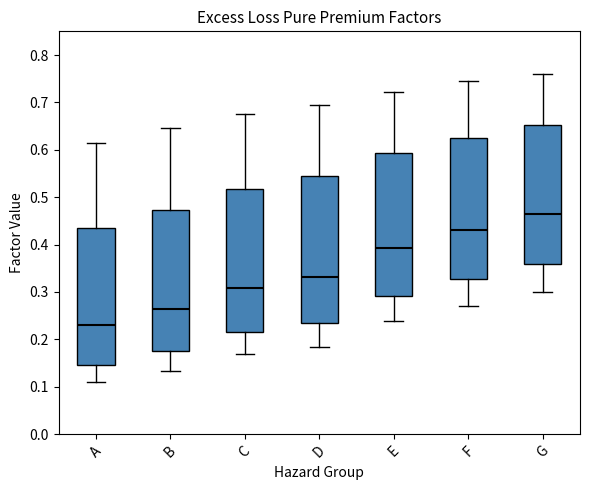

Reading left to right, read every box against the y-axis: the position of its median line, the range the box covers, and the ends of its whiskers. The values are not printed on the chart, so give them approximately, as read against the axis.

A: median 0.23, box 0.15 to 0.43, whiskers 0.11 to 0.61
B: median 0.26, box 0.17 to 0.47, whiskers 0.13 to 0.65
C: median 0.31, box 0.22 to 0.52, whiskers 0.17 to 0.68
D: median 0.33, box 0.23 to 0.54, whiskers 0.18 to 0.70
E: median 0.39, box 0.29 to 0.59, whiskers 0.24 to 0.72
F: median 0.43, box 0.33 to 0.63, whiskers 0.27 to 0.75
G: median 0.46, box 0.36 to 0.65, whiskers 0.30 to 0.76